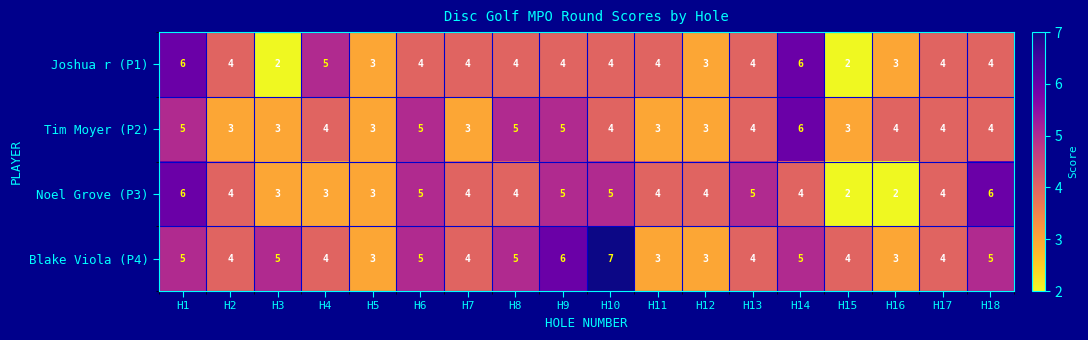

What is the total value across all series at H2?

15